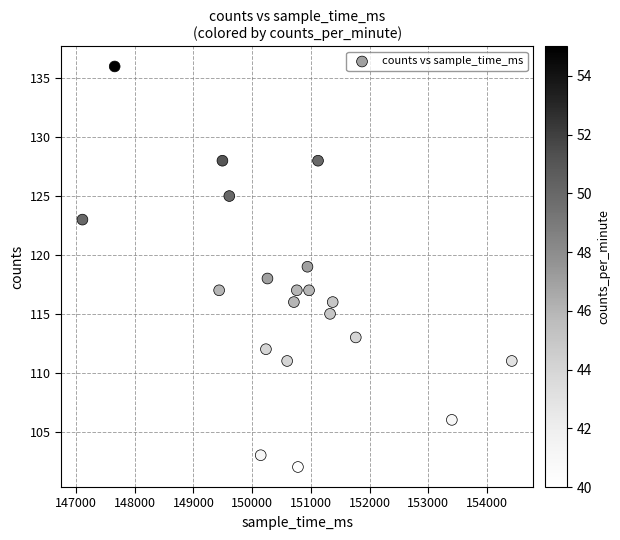

What is the range of X values (max minus min)?

7312